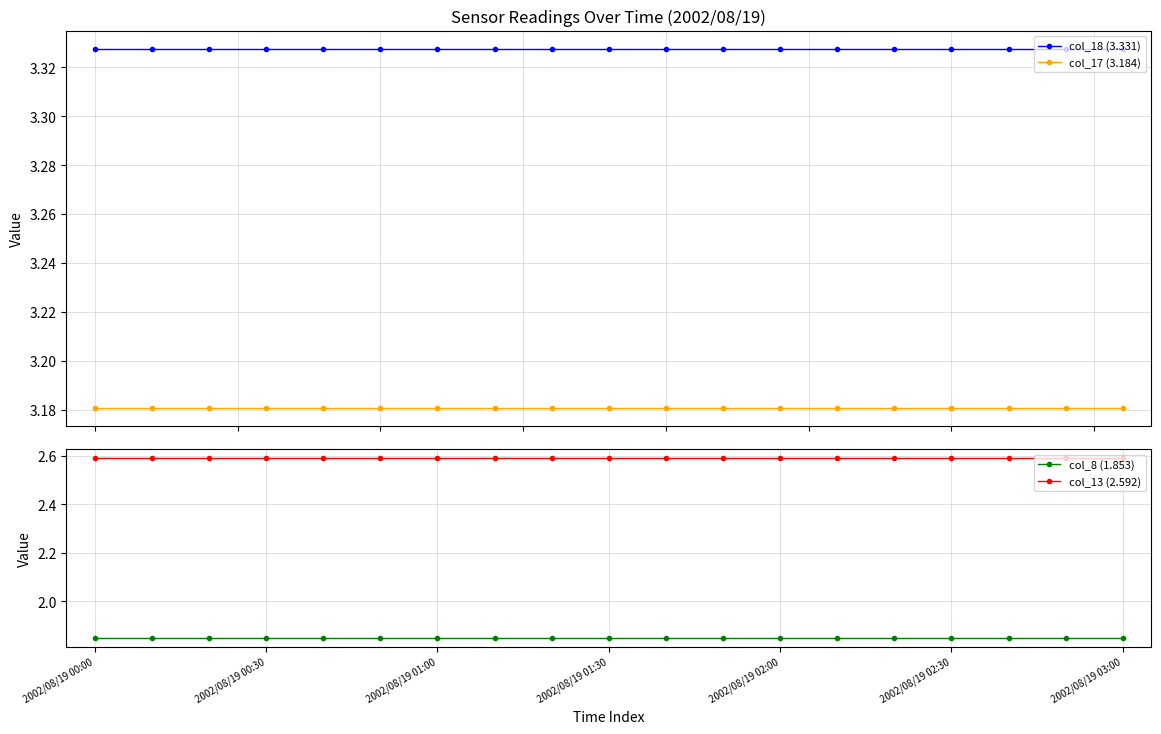

True or false: col_13 (2.592) and col_8 (1.853) cross at least once.

False